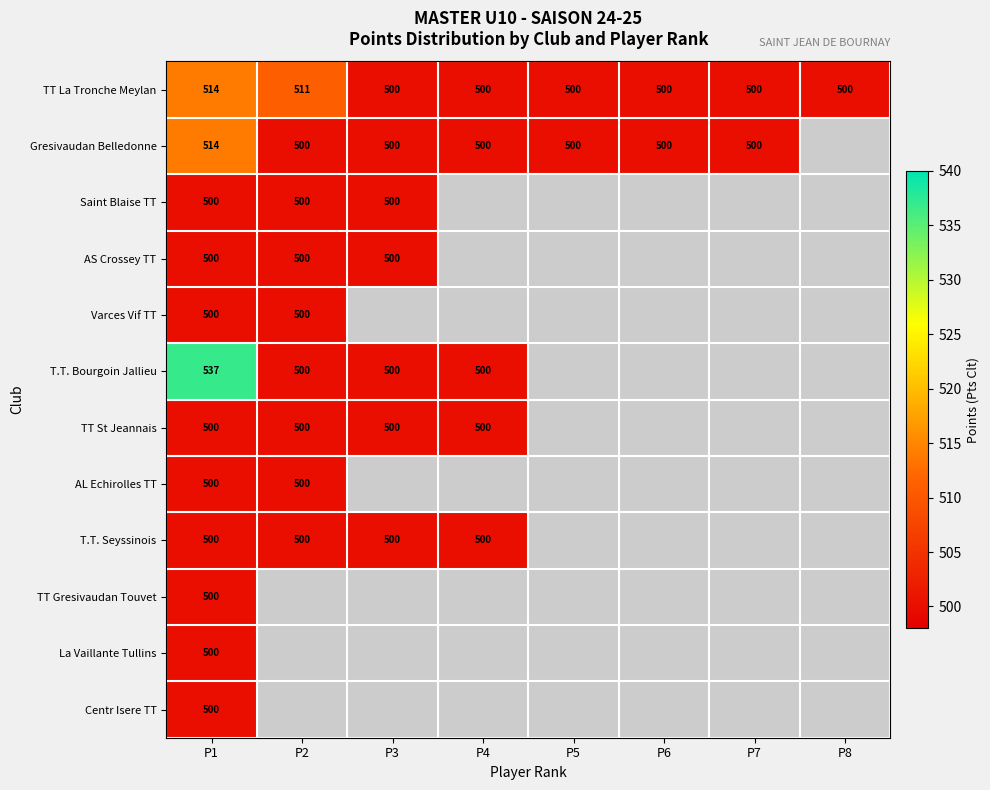

The value of Gresivaudan Belledonne at P7 is 500. True or false?

True